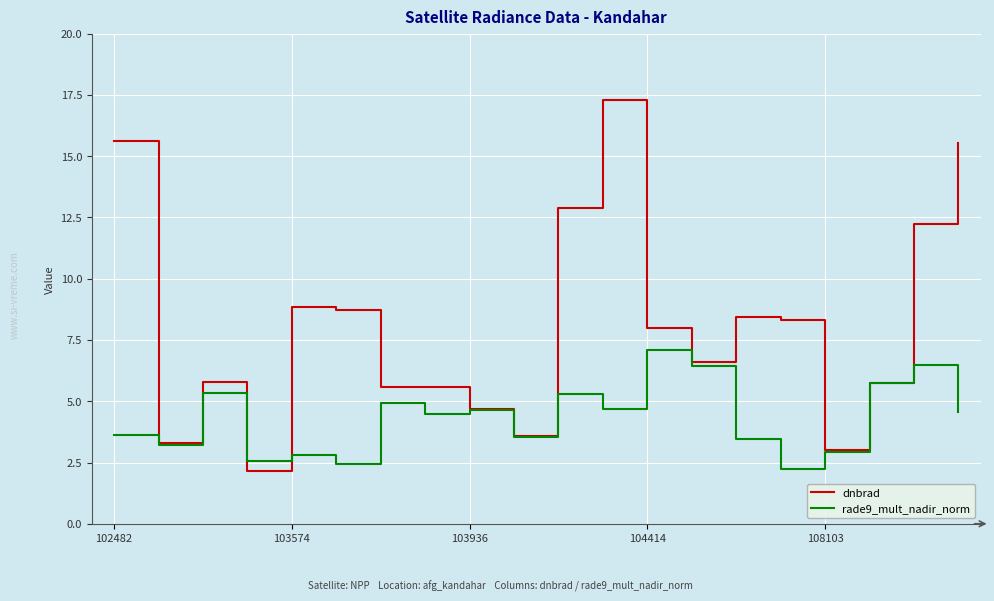

What is the minimum value shown in the chart?

2.1